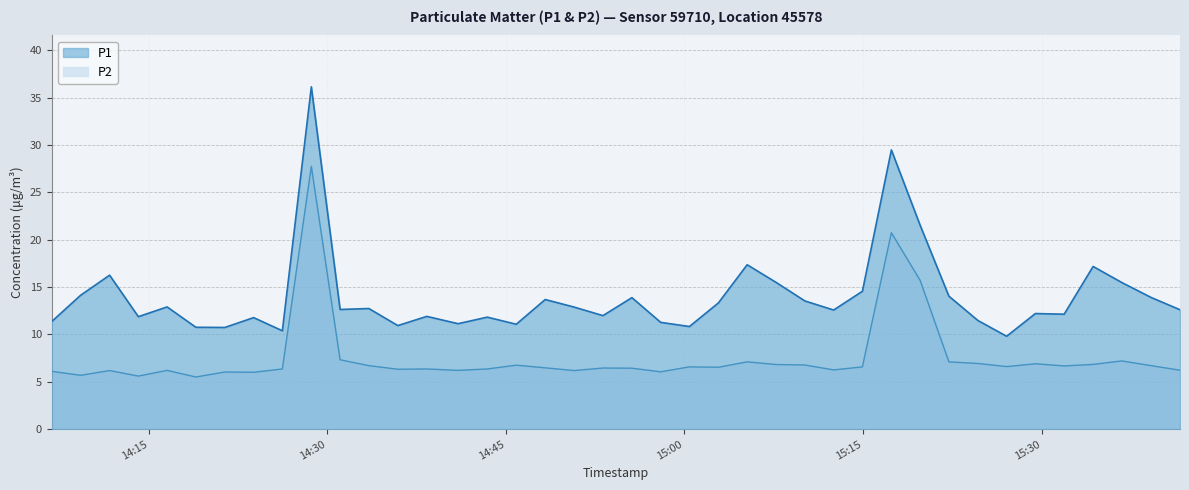

How many interior local peaks does the P1 series have?

13